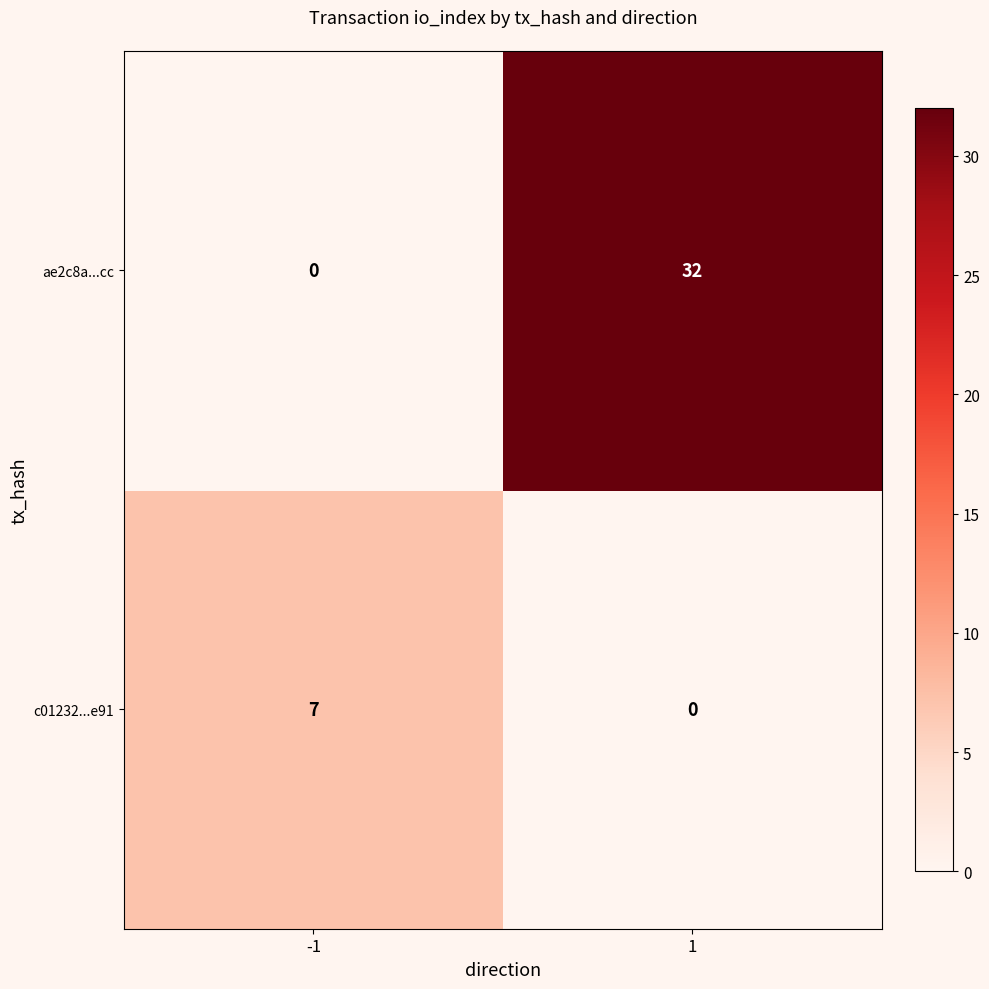

Which series has the largest total across all categories?

ae2c8a...cc